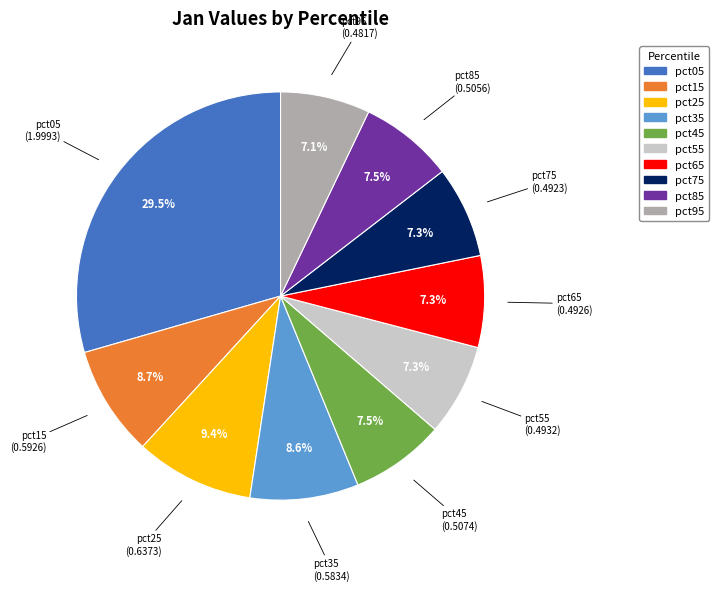

How many segments does this pie chart have?

10